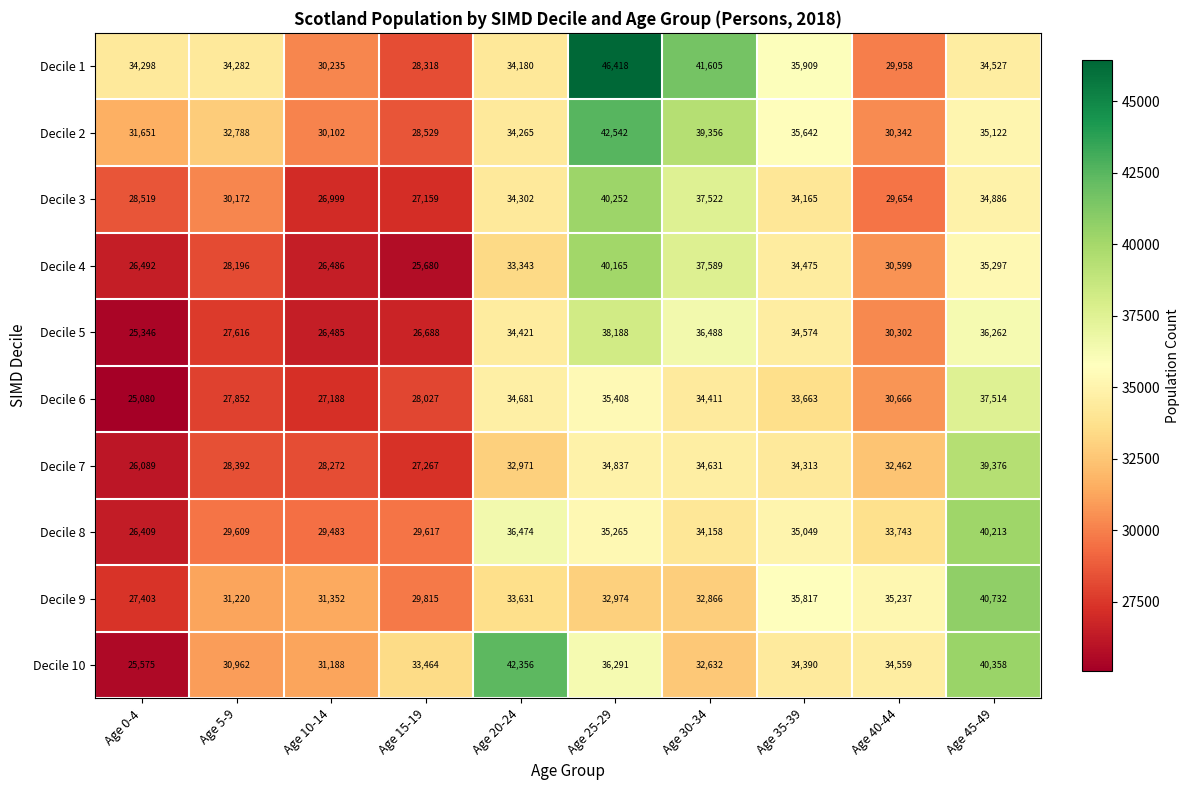

What is the difference between the maximum and minimum values in the Decile 4 series?

14485